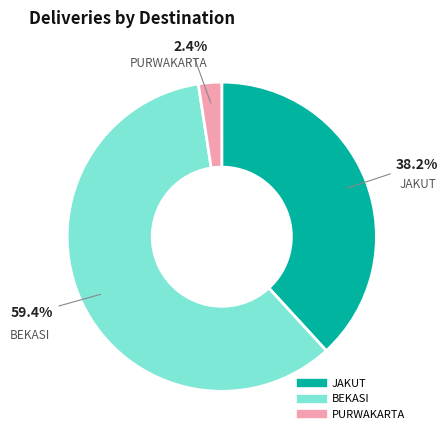

Does any single category account for the majority?

Yes